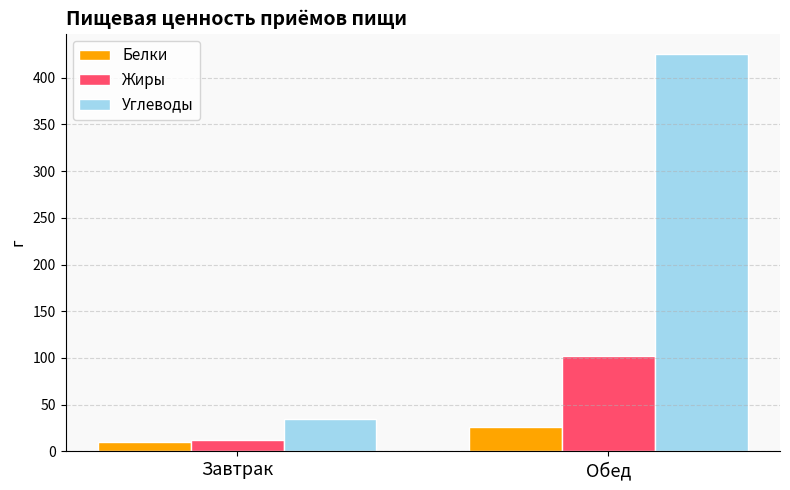

Is it true that Белки equals 10.2 at Завтрак?

True